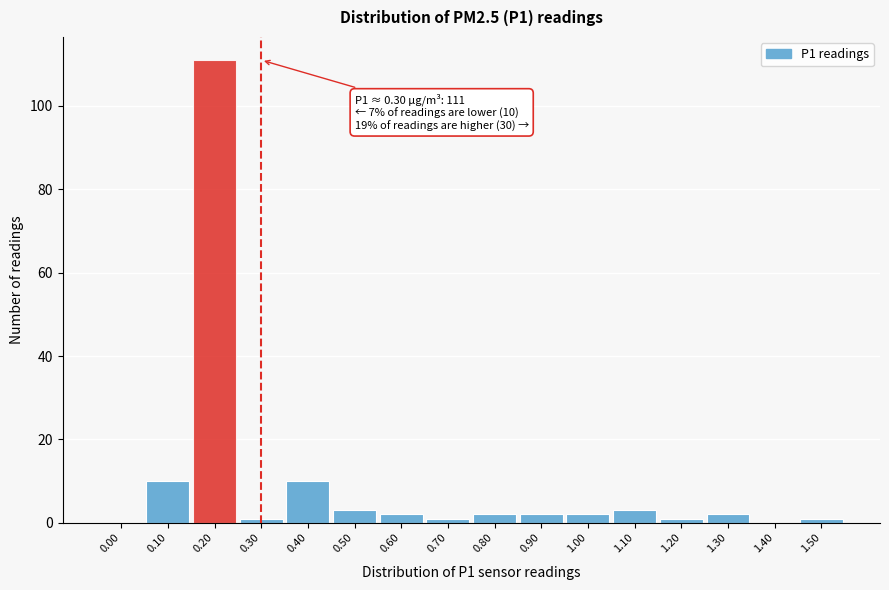

Reading left to right, transcribe all the data shown in this chart.

0.00=0	0.10=10	0.20=111	0.30=1	0.40=10	0.50=3	0.60=2	0.70=1	0.80=2	0.90=2	1.00=2	1.10=3	1.20=1	1.30=2	1.40=0	1.50=1